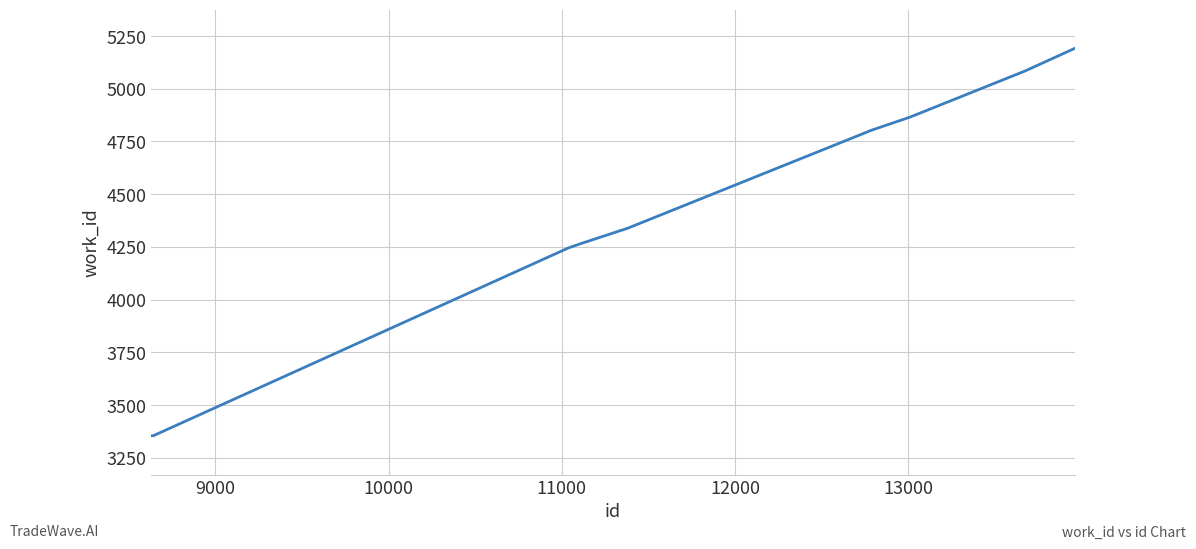

Is this an area chart (filled region under the line)?

No